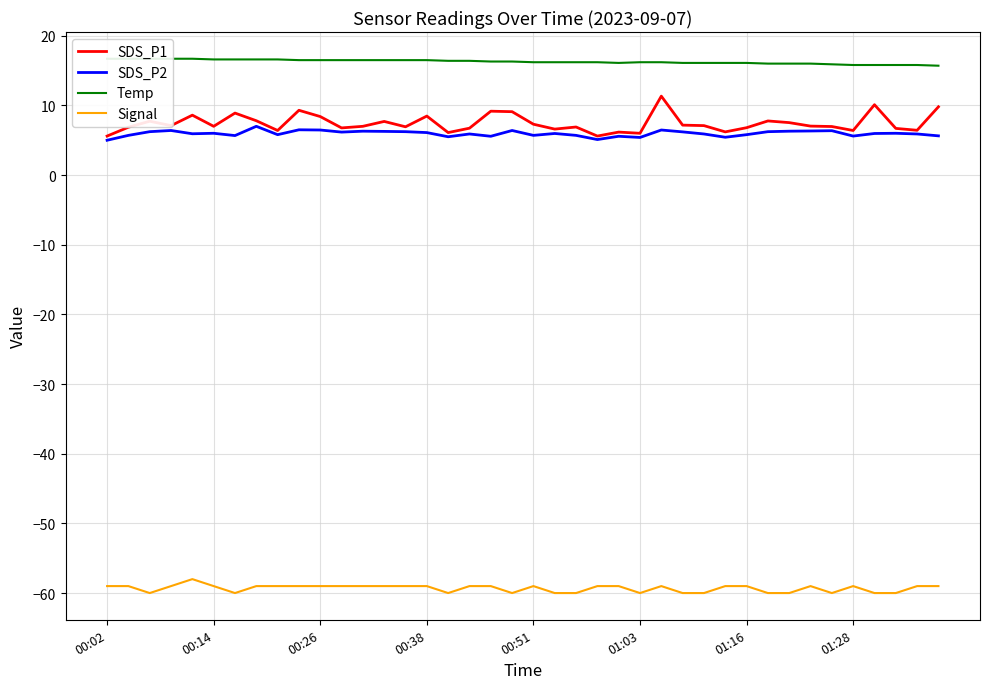

What is the lowest value of the SDS_P2 series?

5.0